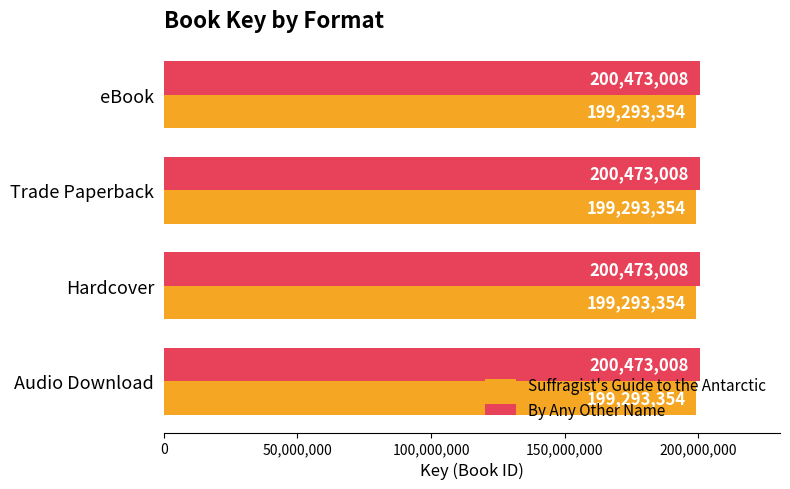

How many distinct data groups are displayed?

2